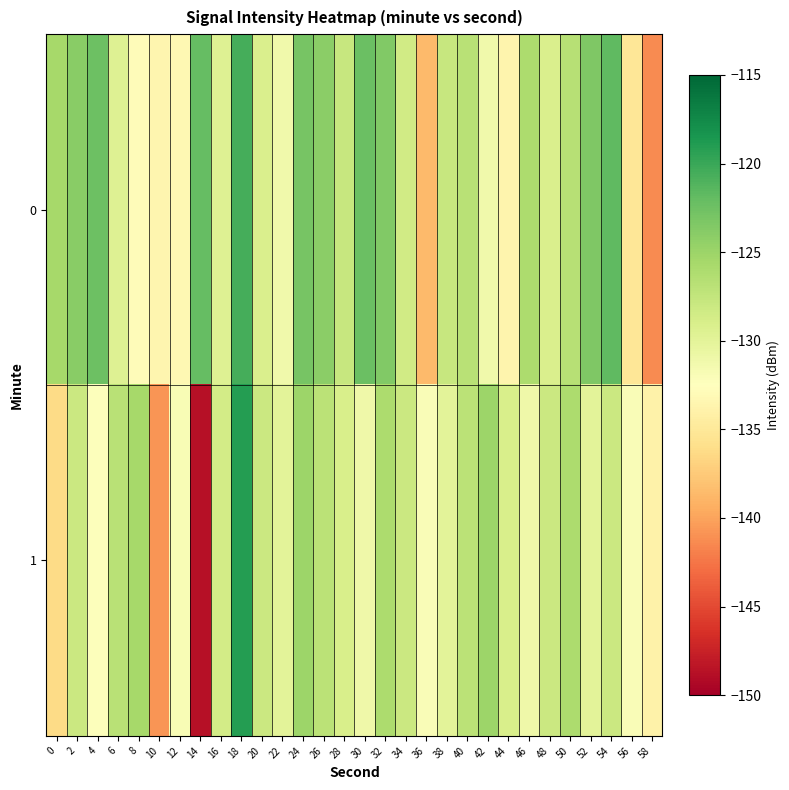

Rank the series at 20 from highest to lowest value.

1, 0